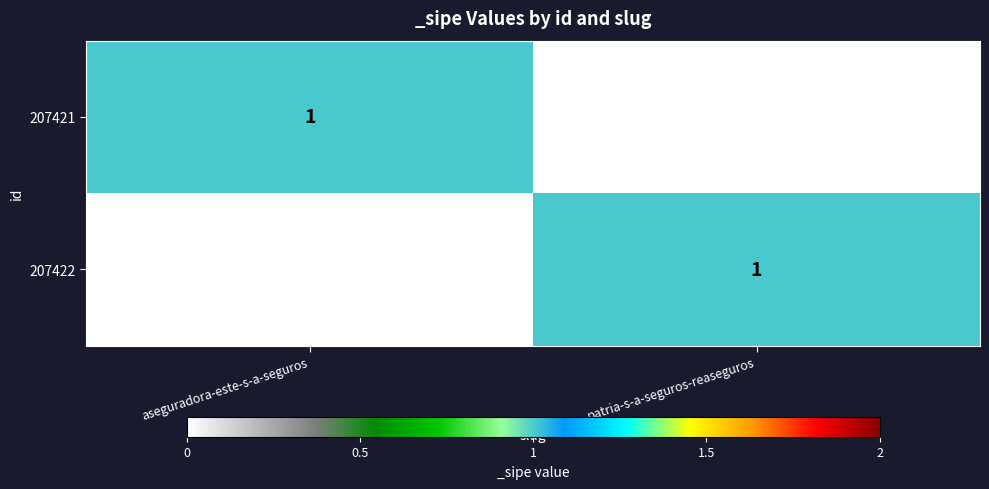

Is it true that 207421 equals 0 at patria-s-a-seguros-reaseguros?

True